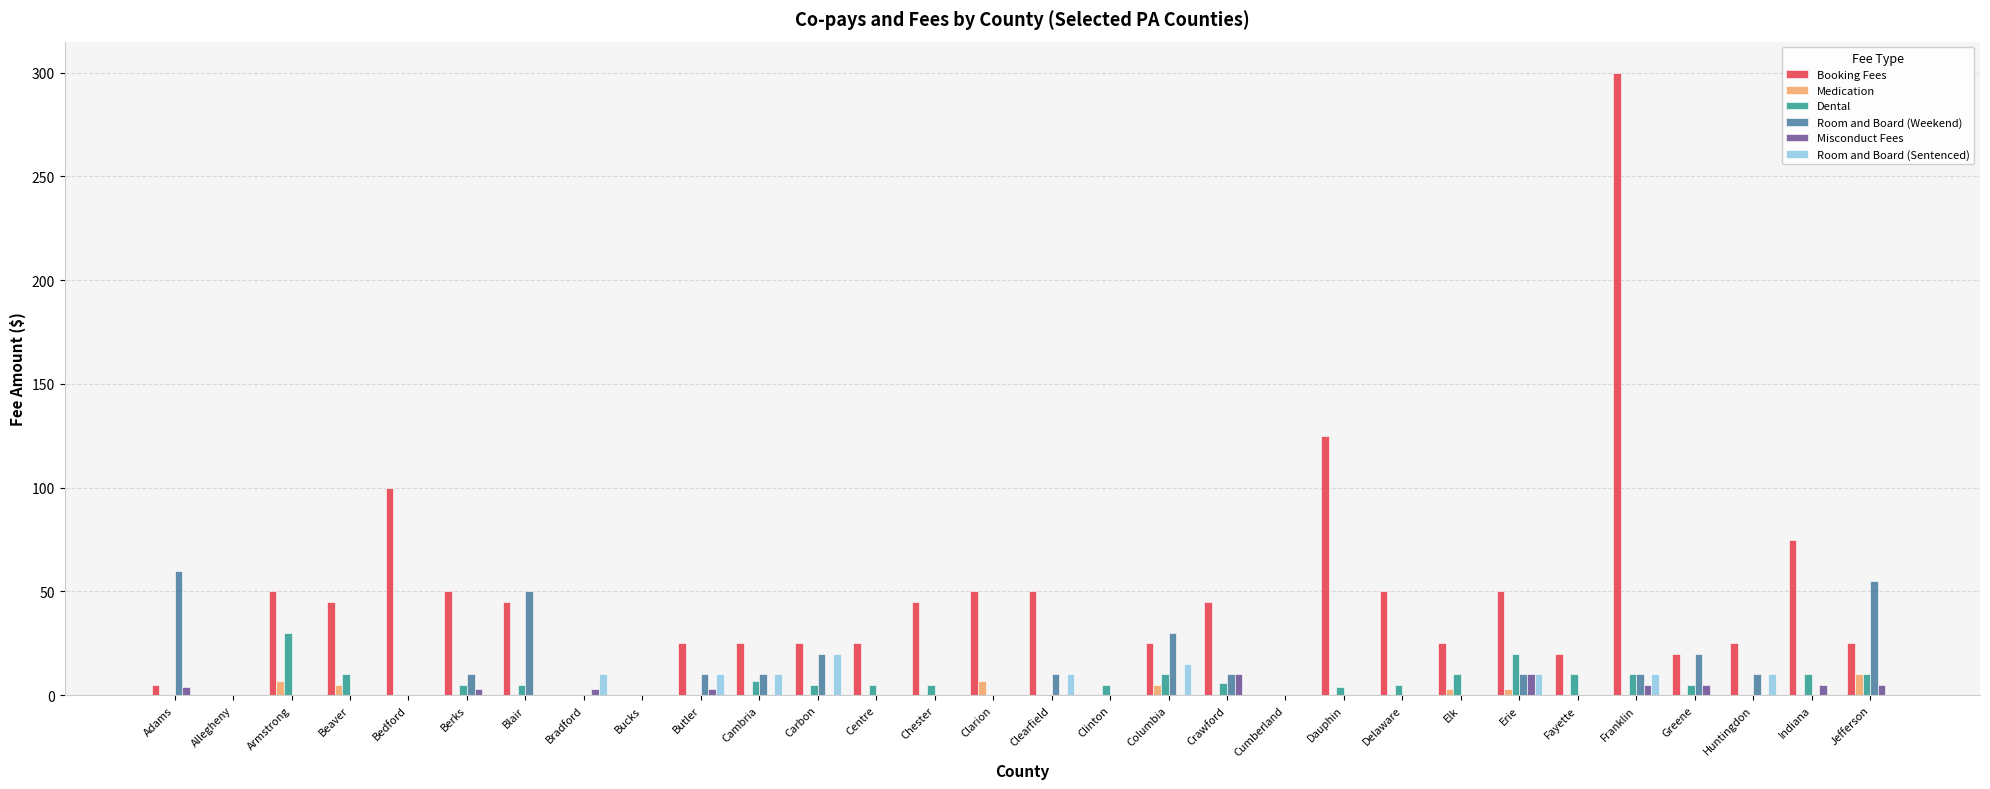

What is the total value across all series at Columbia?

85